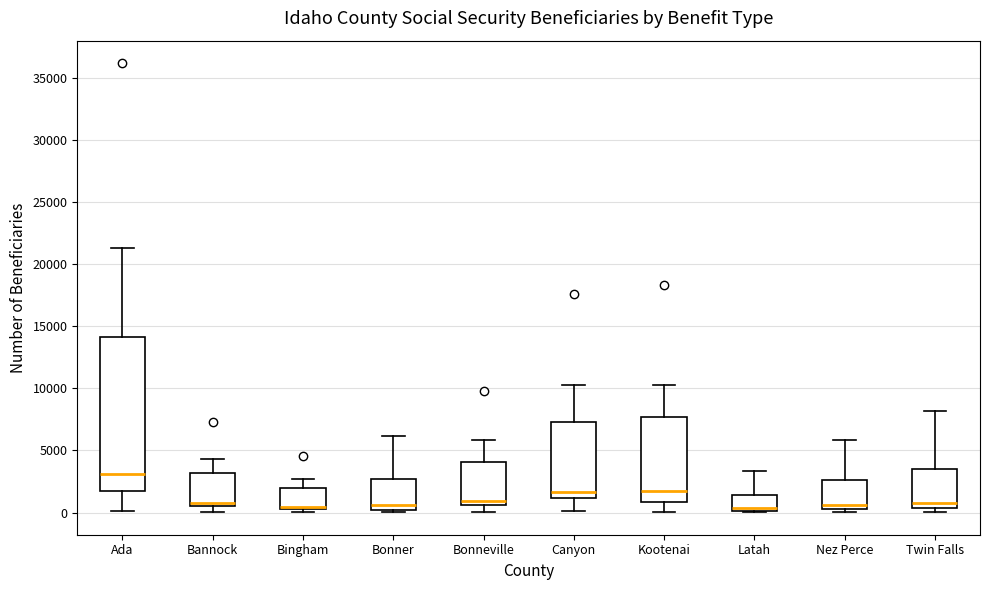

Which box is the tallest, from its lower edge to its upper edge?

Ada